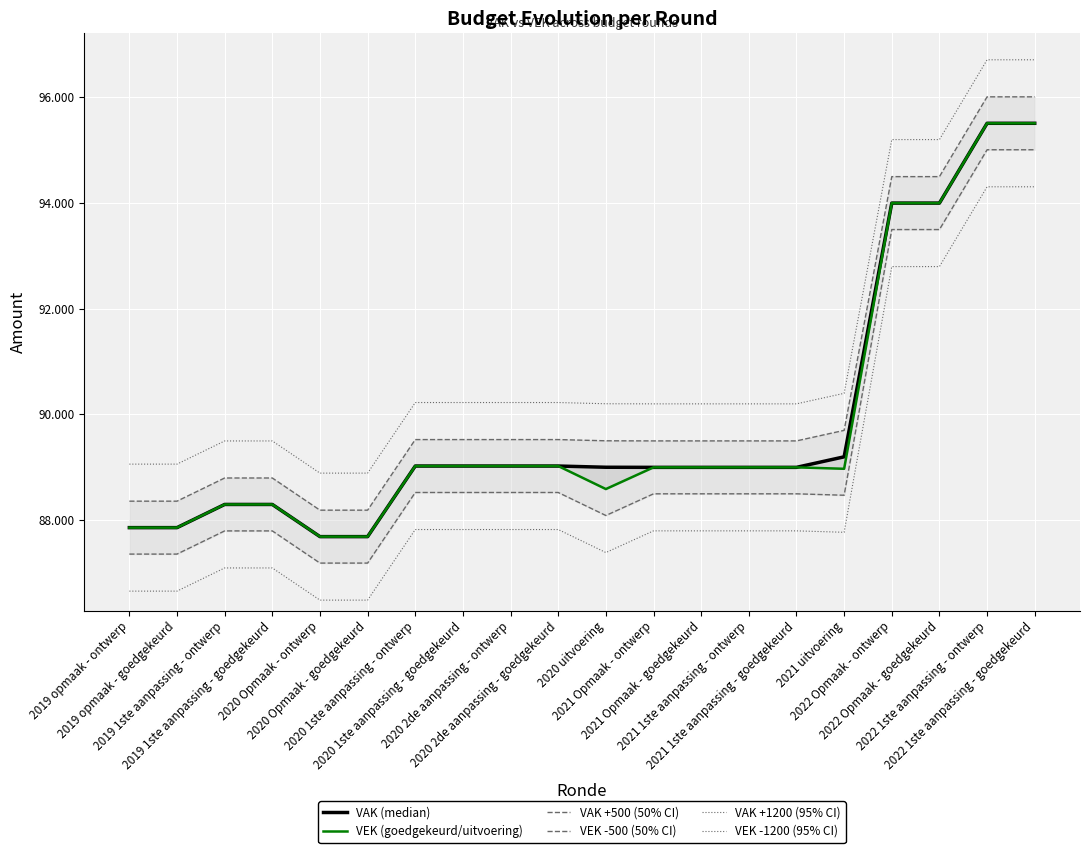

What is the label of the 16th point from the right?

2020 Opmaak - ontwerp